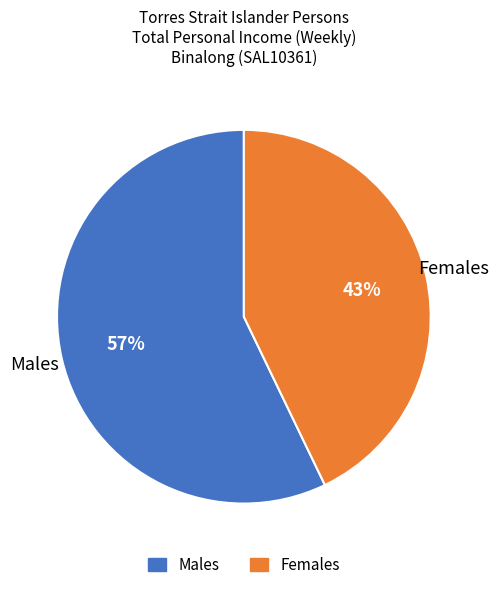

What percentage is the Females slice, to the nearest percent?

43%